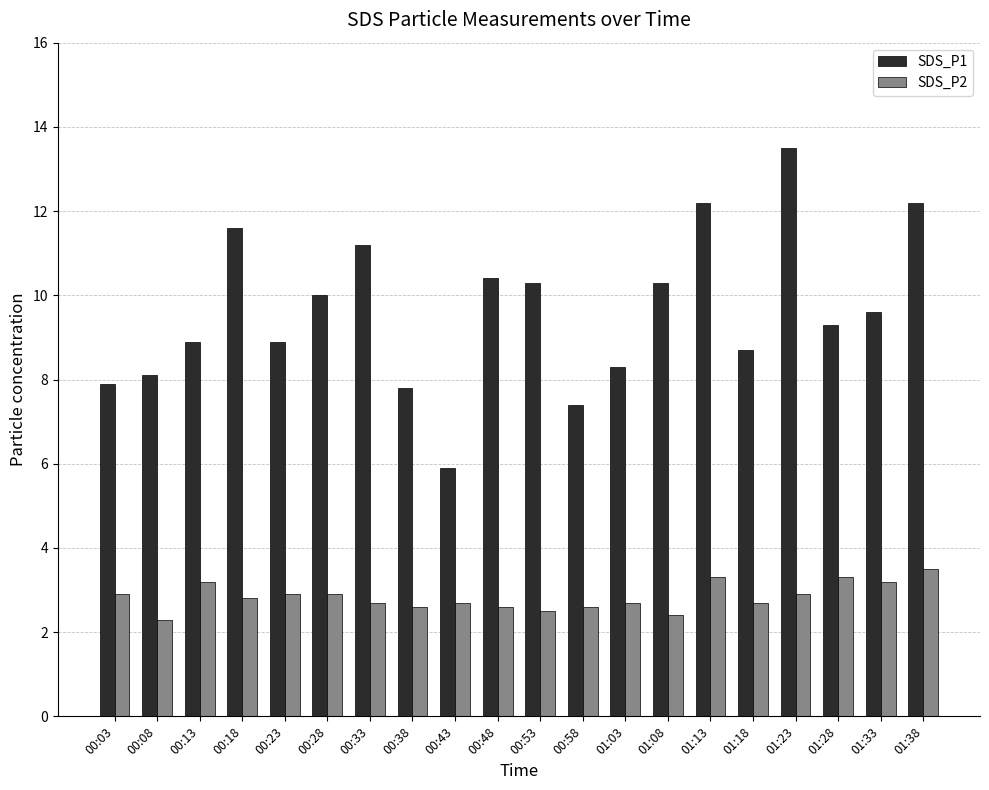

How many bars are there in total?

40